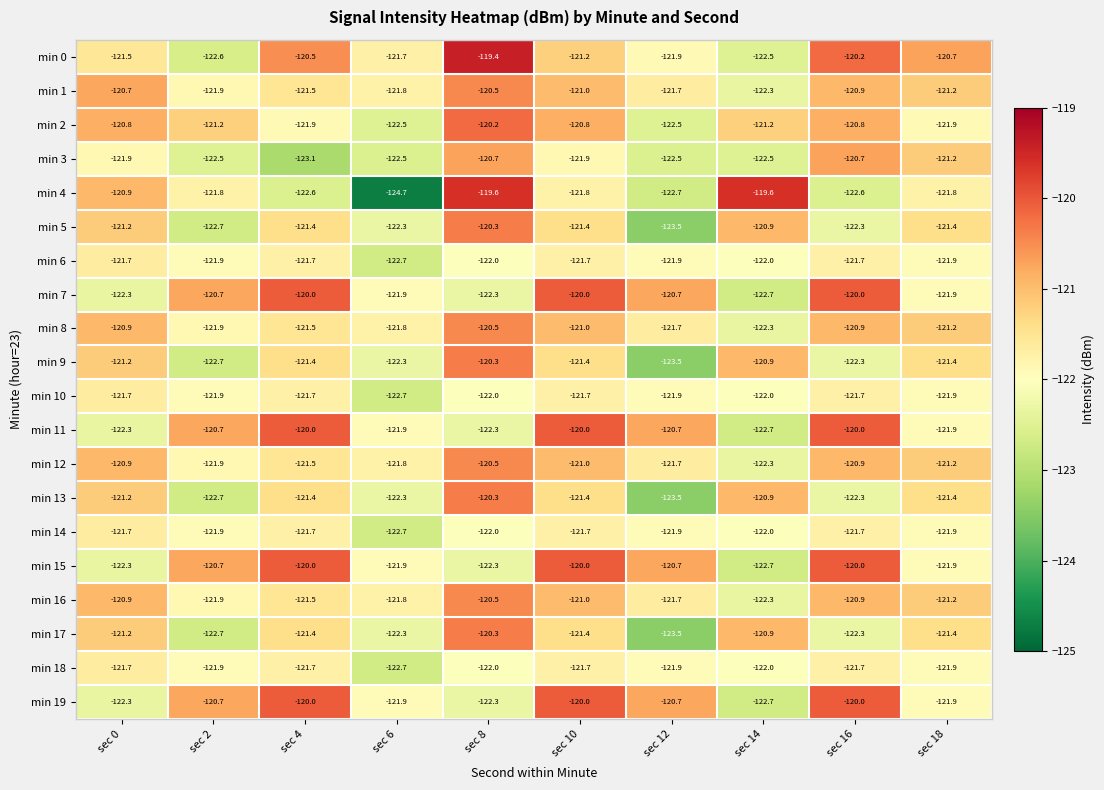

What is the approximate value of min 1 at sec 8?

-120.5